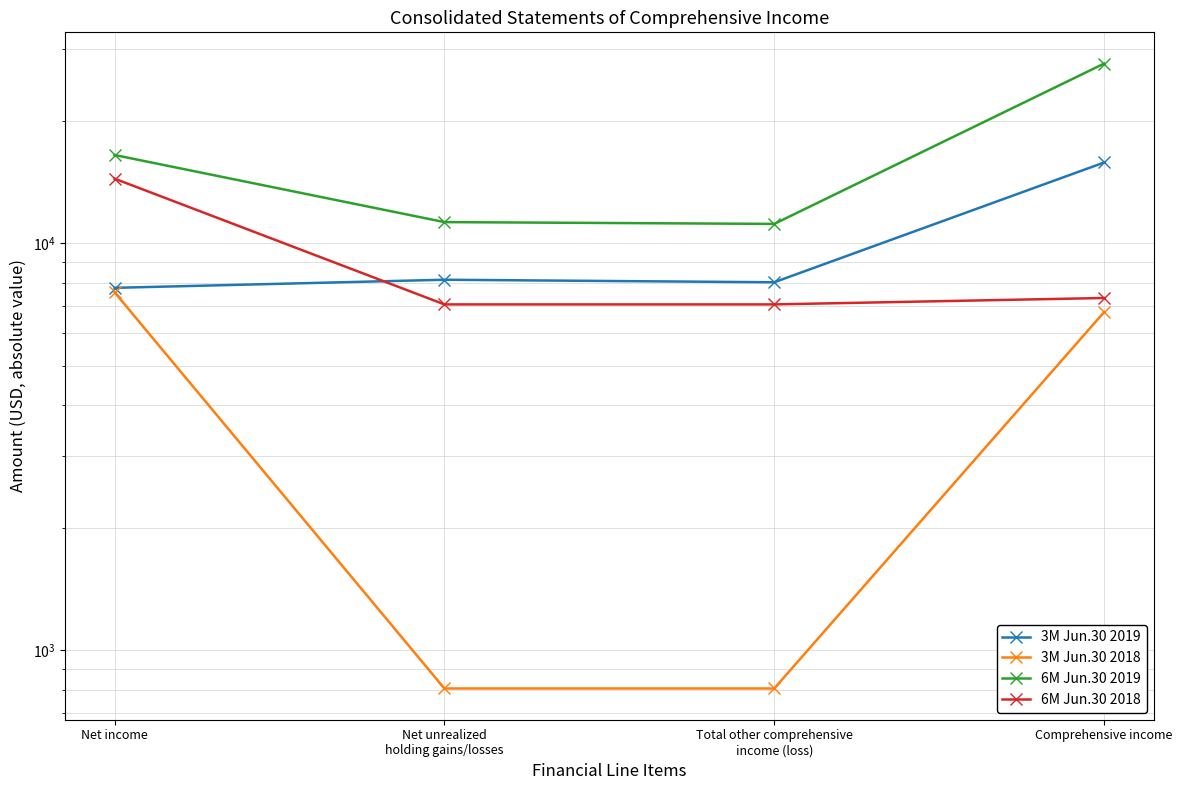

At Total other comprehensive
income (loss), list the series in order from smallest to largest.

3M Jun.30 2018, 6M Jun.30 2018, 3M Jun.30 2019, 6M Jun.30 2019